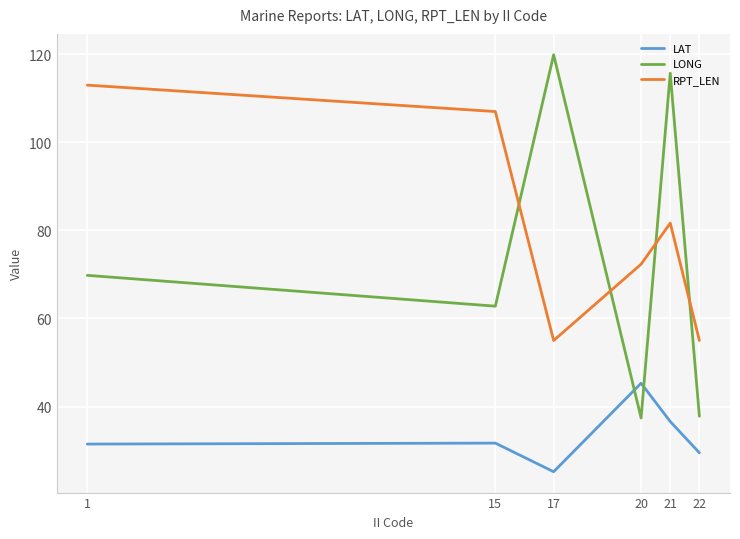

Rank the series by their maximum value, from highest to lowest.

LONG, RPT_LEN, LAT